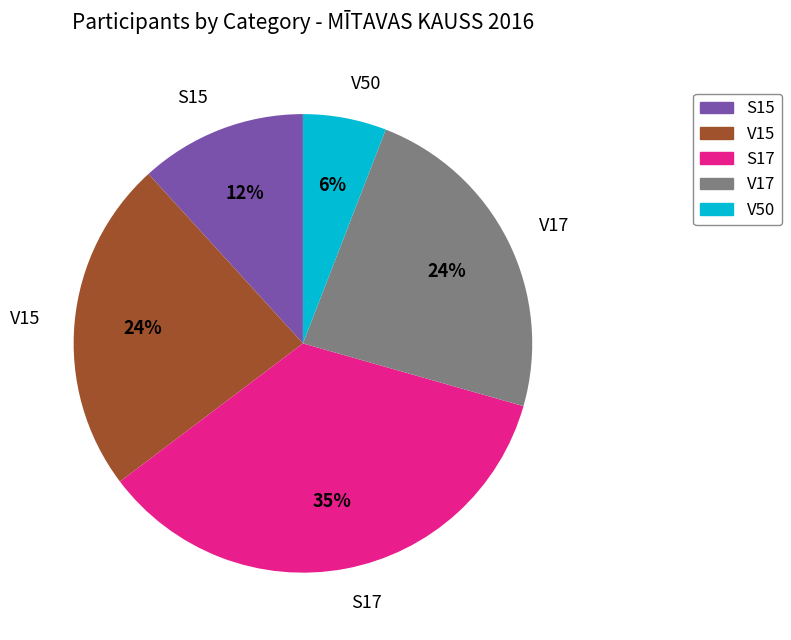

Between V50 and S17, which is larger?

S17